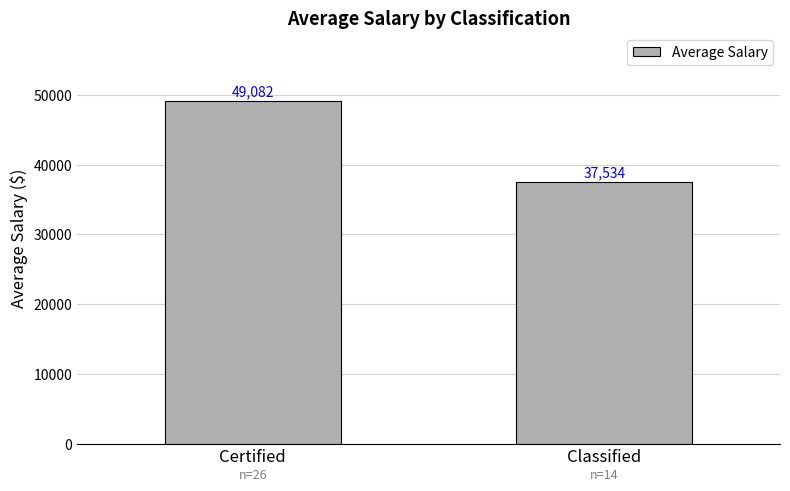

What is the label of the 2nd bar from the right?

Certified